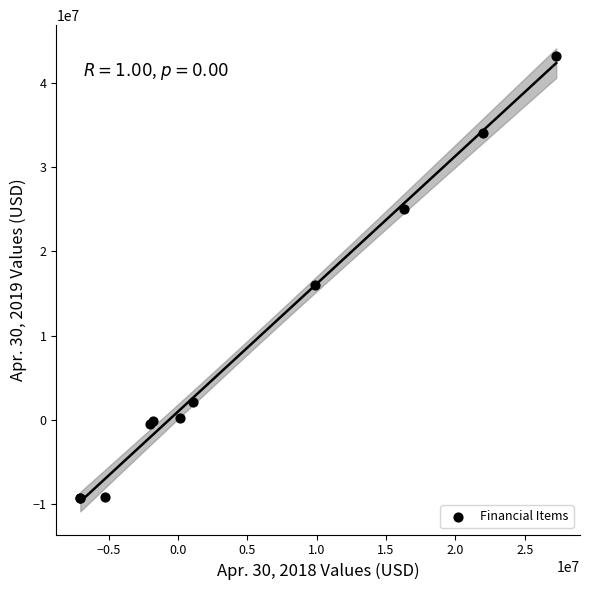

What Y value in the scatter plot is closest to 16928463?

15977218